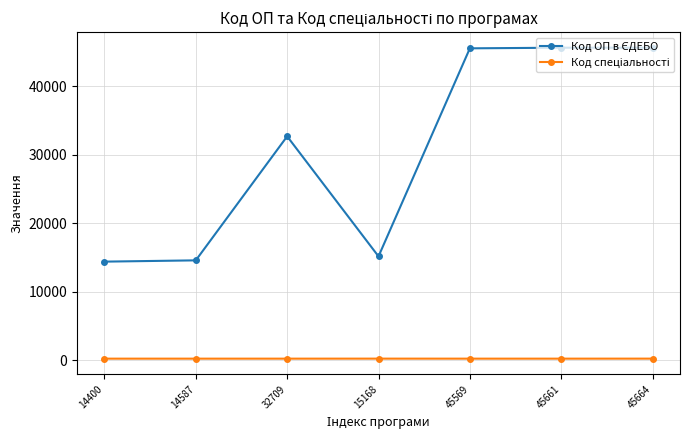

At how many categories does at least one series exceed 5038?

7